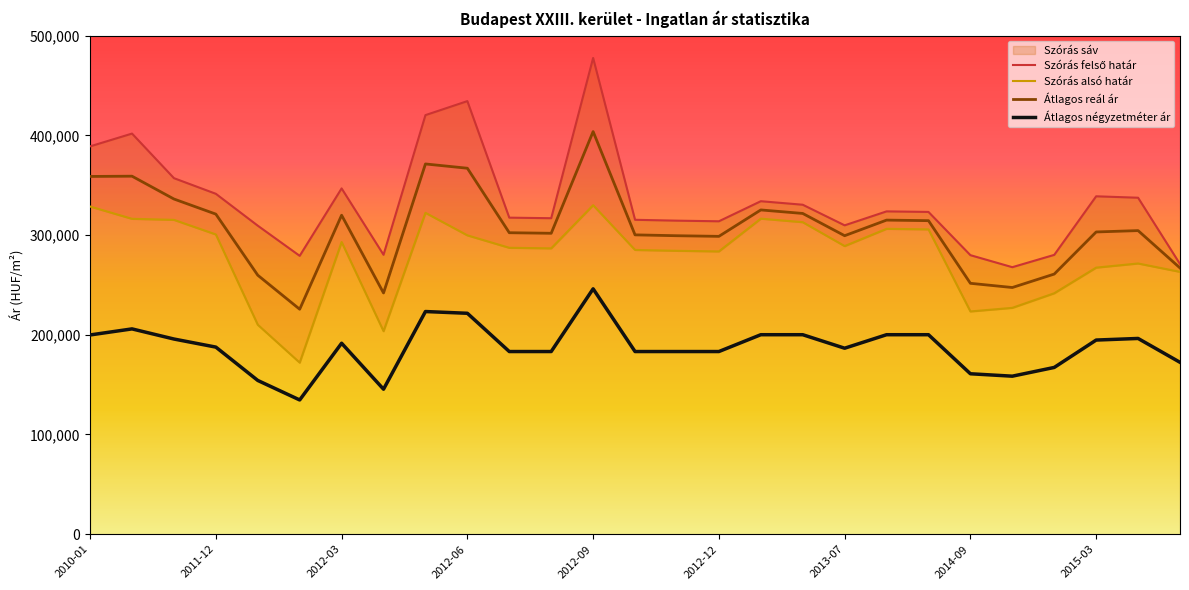

True or false: Szórás alsó határ has more than 0 interior local peaks.

True